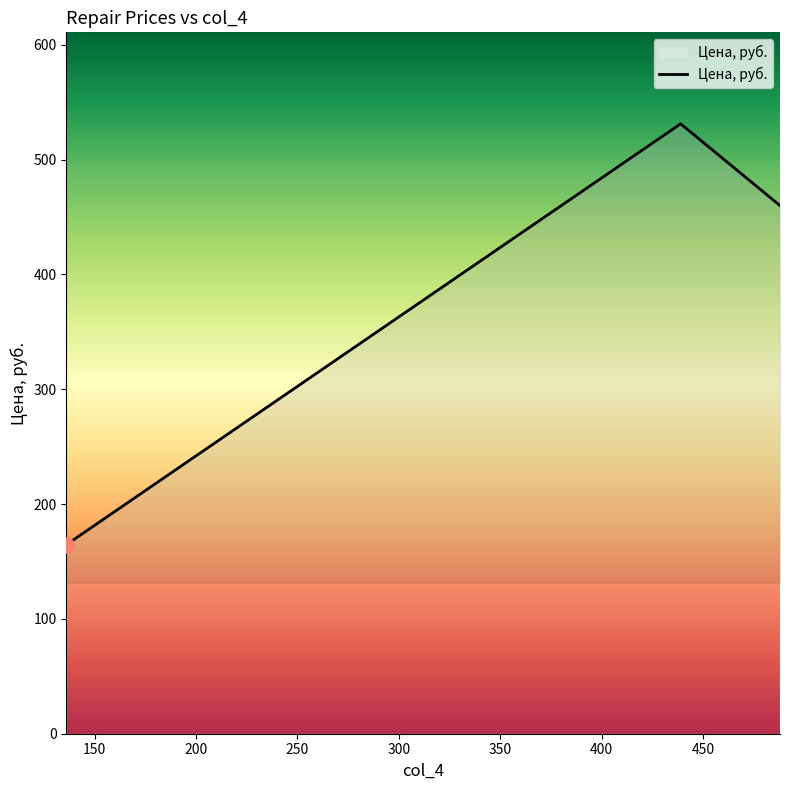

Between 158 and 169, which is larger?

169